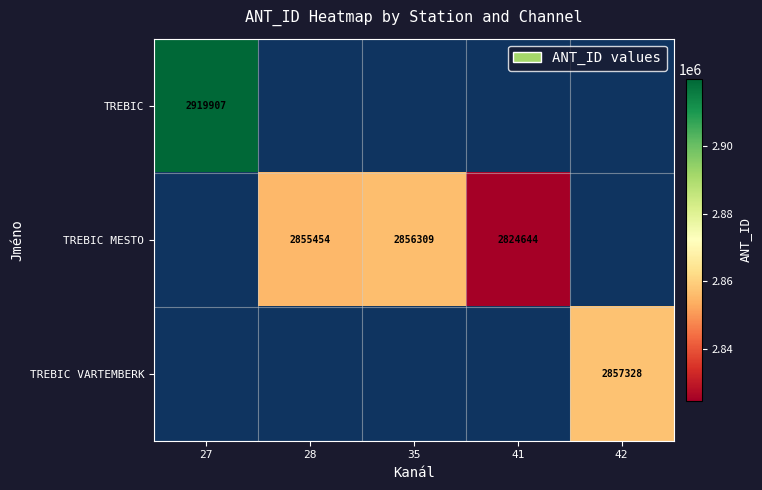

The TREBIC MESTO series shows 2855454 at 28. True or false?

True